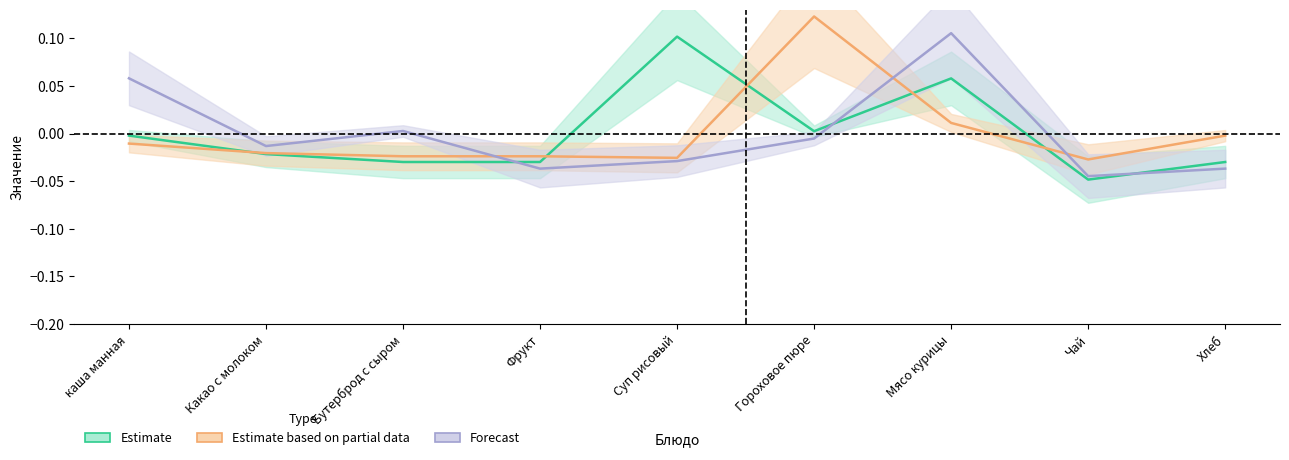

At which category does the chart reach its minimum across all series?

Чай